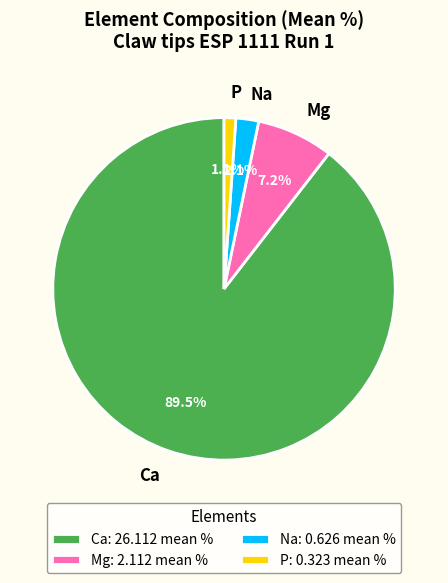

Does Ca account for over 50% of the chart?

Yes